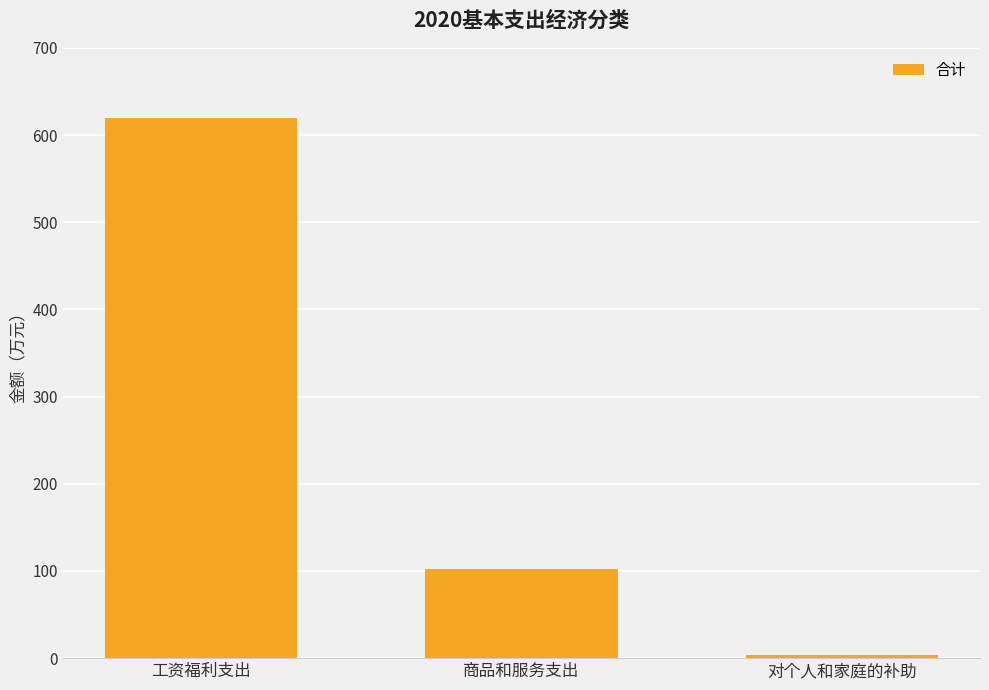

How many categories are shown in the chart?

3